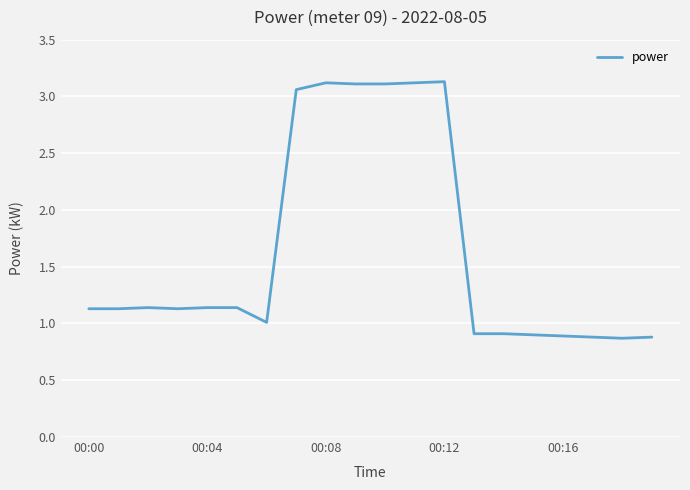

How many series are shown in this chart?

1